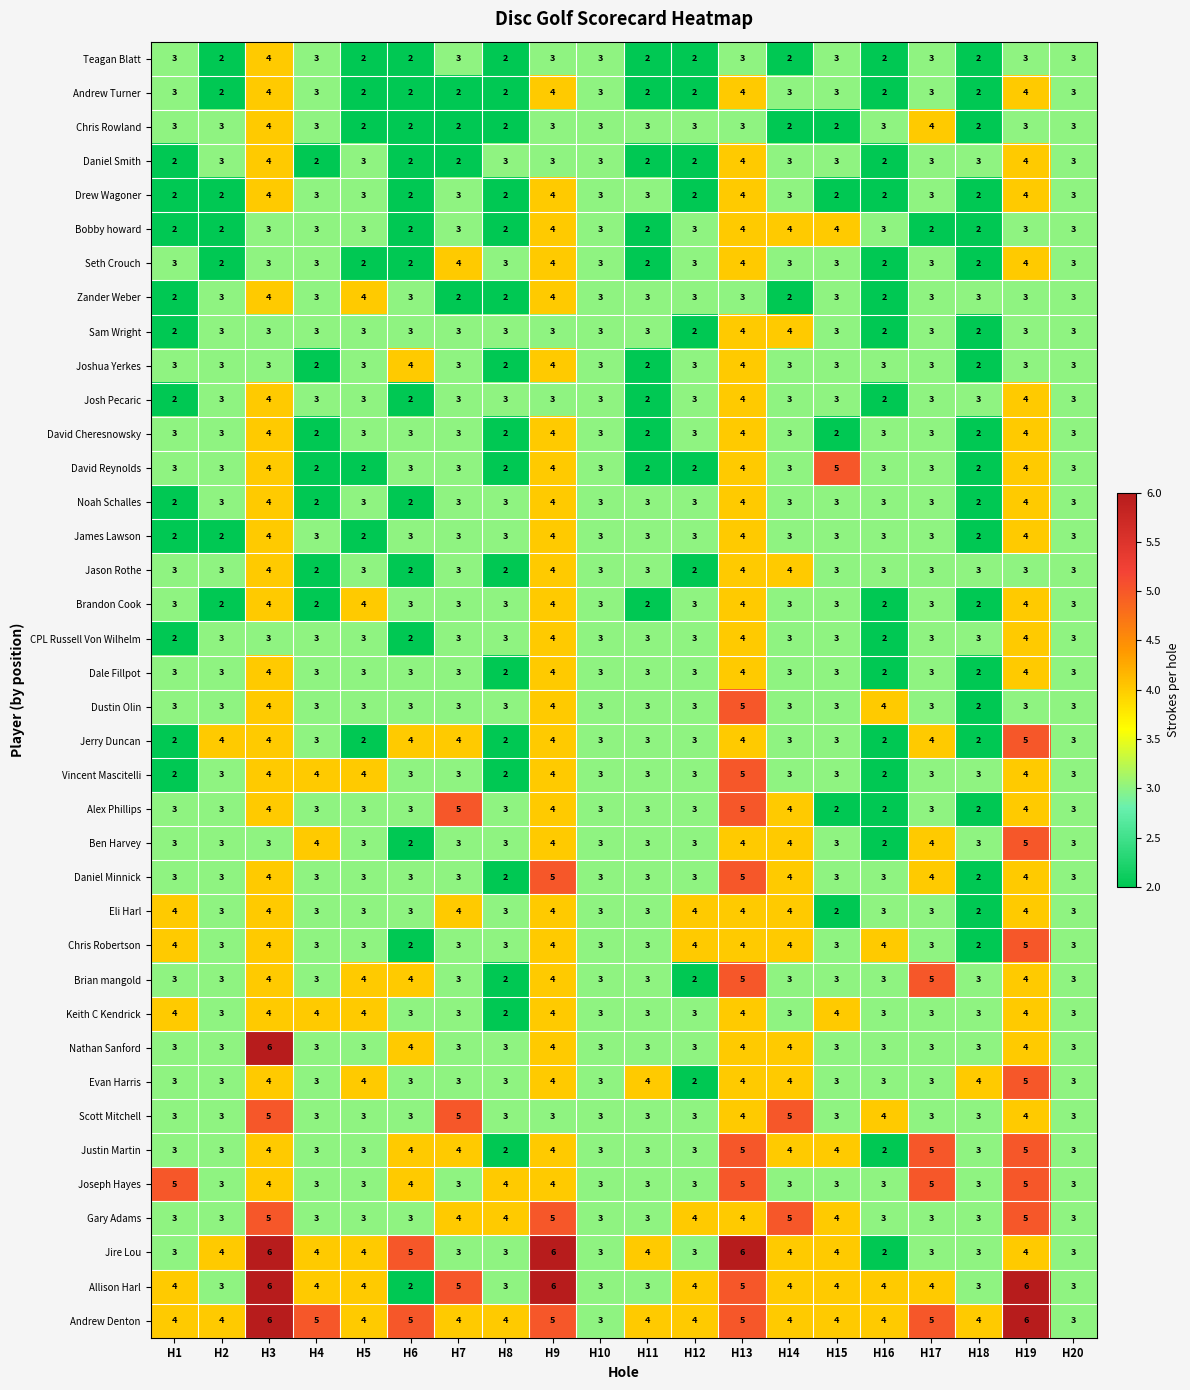

What is the maximum value shown in the chart?

6